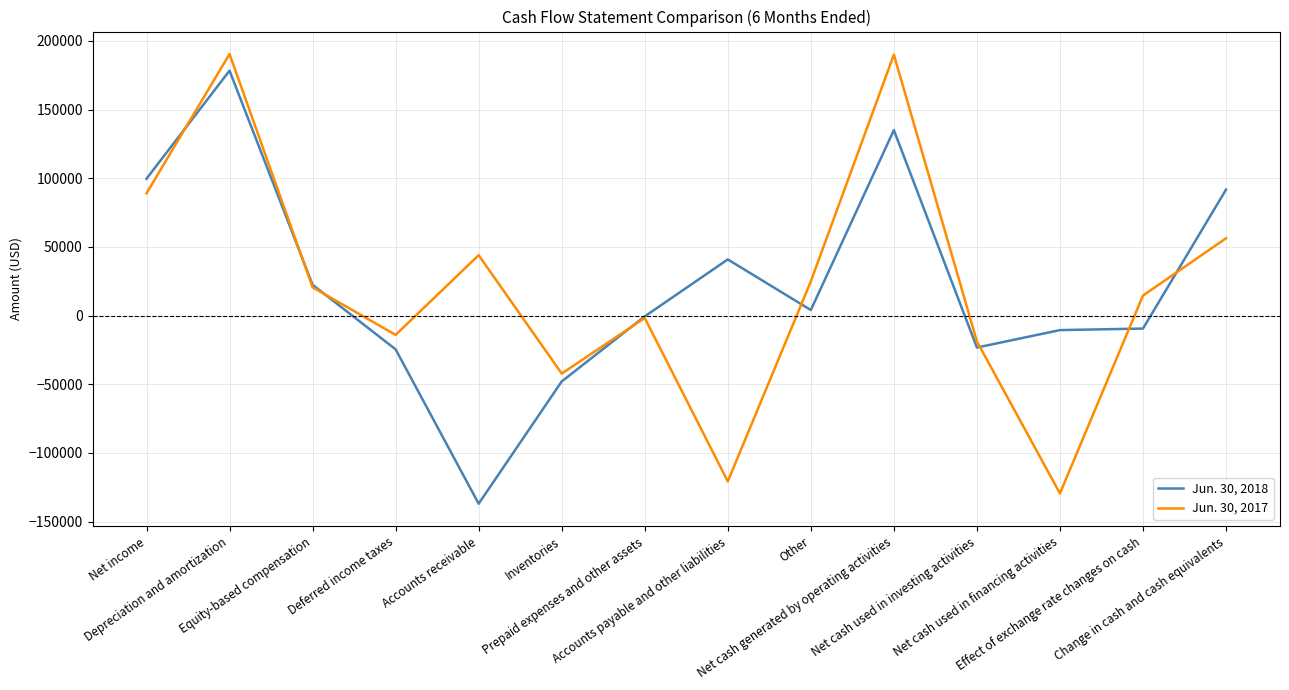

Is it true that Jun. 30, 2018 equals 22396 at Equity-based compensation?

True